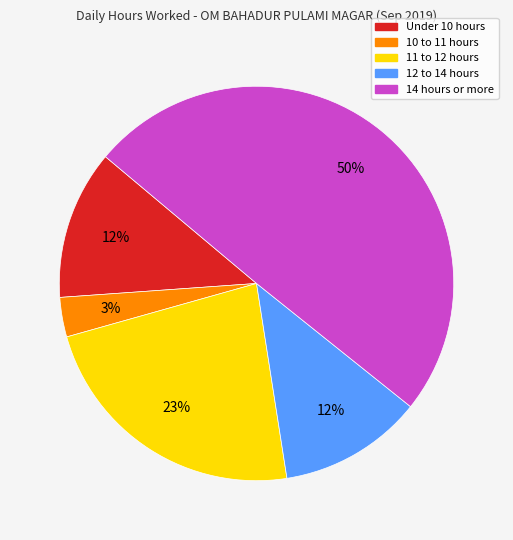

Count the number of slices in the pie.

5